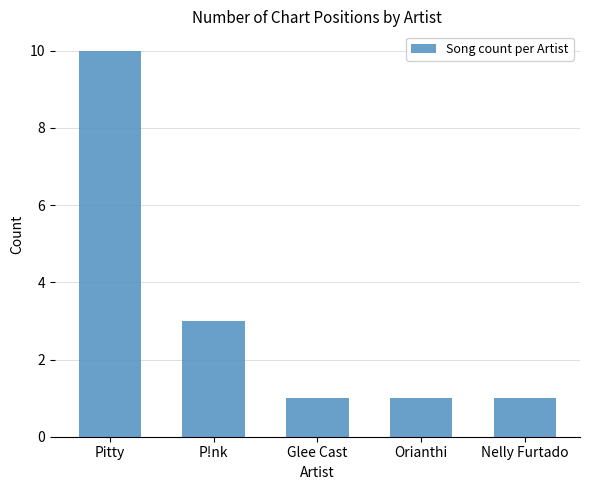

What is the change in value from Pitty to Orianthi?

-9